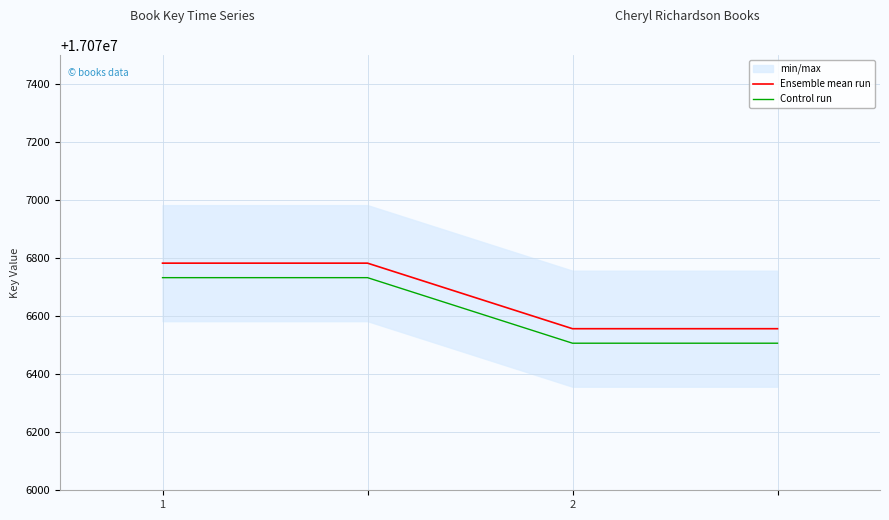

True or false: Control run and Ensemble mean run intersect in this chart.

False